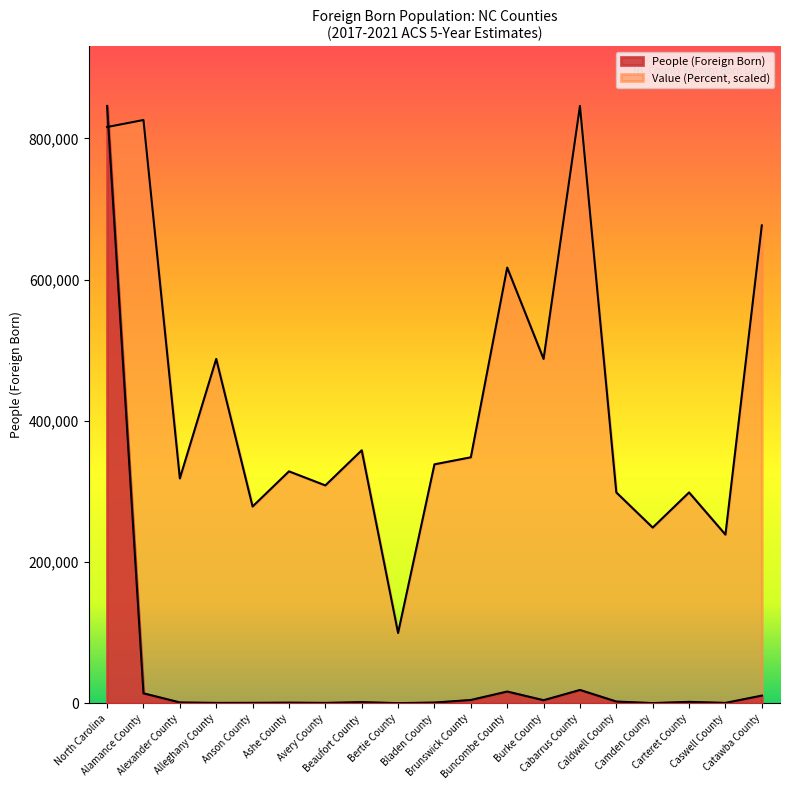

Which has a higher value, Avery County or Caswell County?

Caswell County